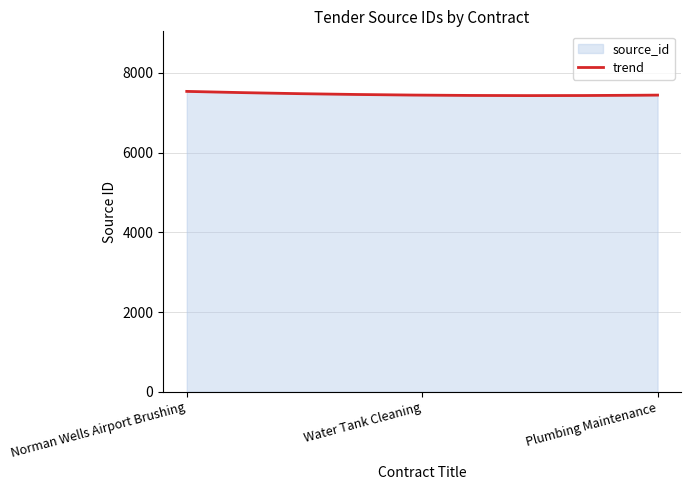

What is the average value?

7458.9